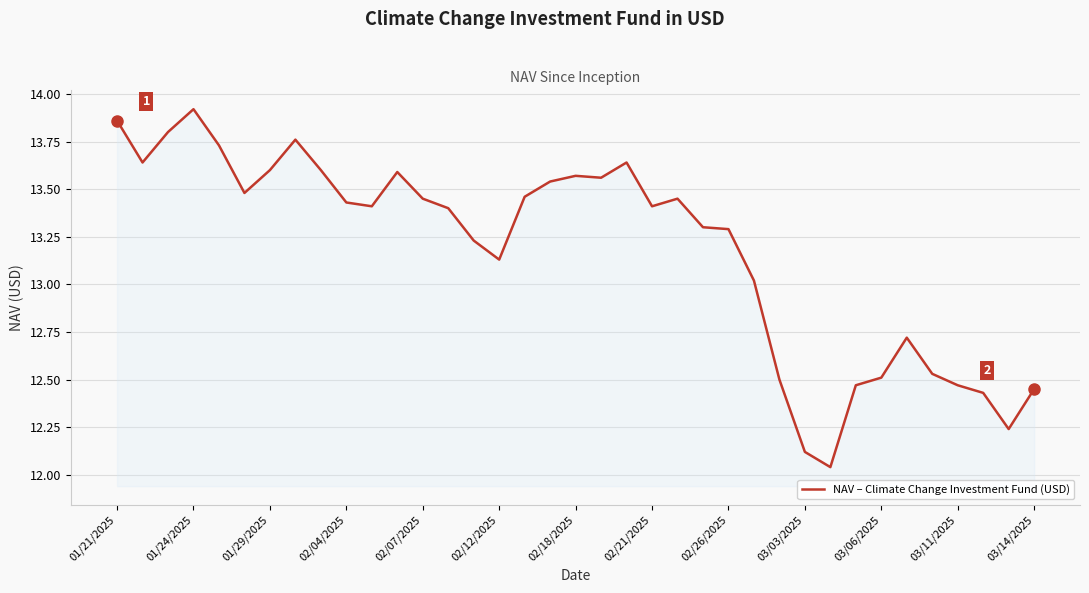

Does the chart have visible grid lines?

Yes